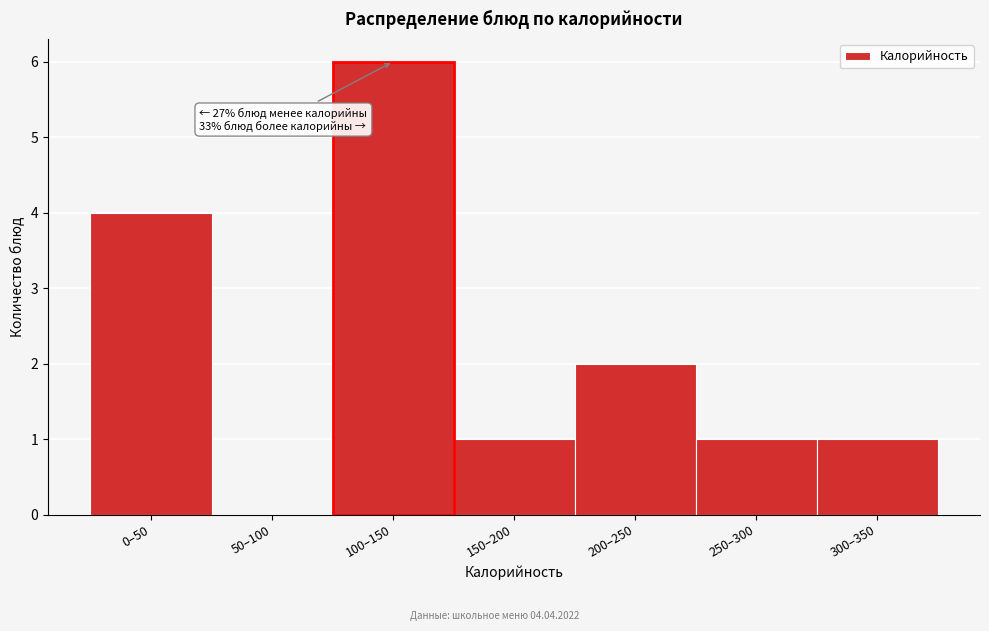

Reading right to left, extract all data points from this chart.

300–350=1	250–300=1	200–250=2	150–200=1	100–150=6	50–100=0	0–50=4